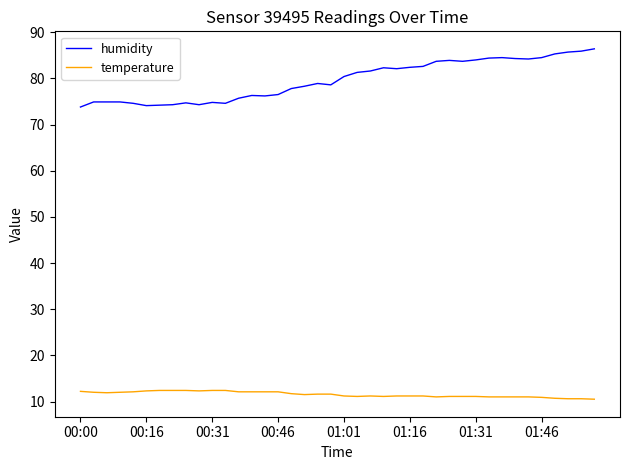

Which series has the largest total across all categories?

humidity